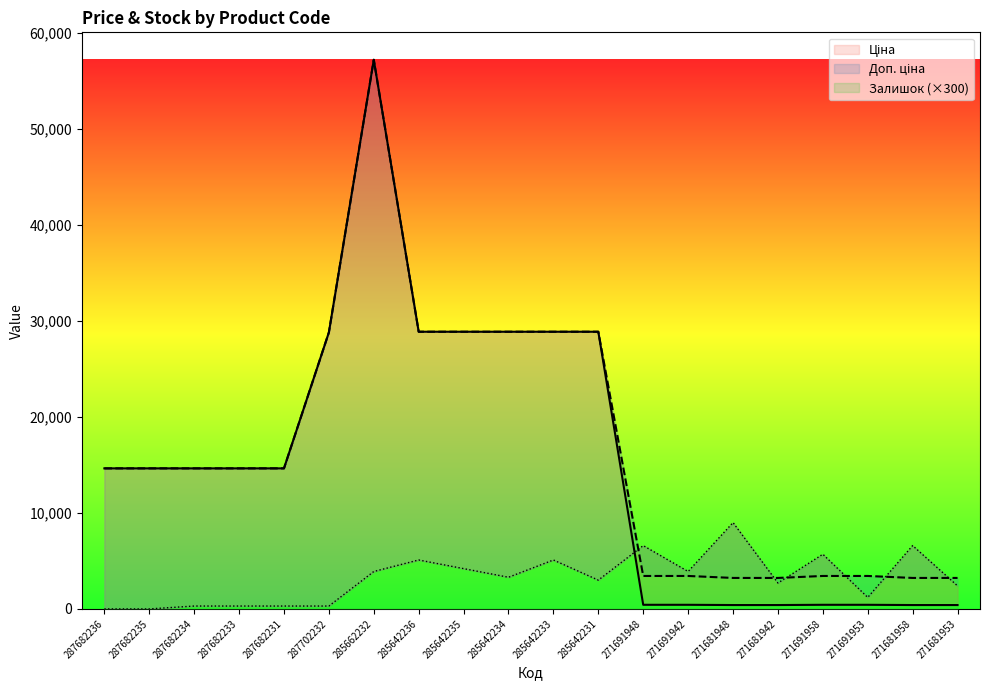

Reading left to right, what are all the values shown in this chart?

Ціна: 14649.6	14649.6	14649.6	14649.6	14649.6	28821.8	57235.5	28890.3	28890.3	28890.3	28890.3	28890.3	429.3	429.3	403.6	403.6	429.3	429.3	403.6	403.6
Доп. ціна: 14649.6	14649.6	14649.6	14649.6	14649.6	28821.8	57235.5	28890.3	28890.3	28890.3	28890.3	28890.3	3434.6	3434.6	3228.8	3228.8	3434.6	3434.6	3228.8	3228.8
Залишок: 0.0	0.0	300.0	300.0	300.0	300.0	3900.0	5100.0	4200.0	3300.0	5100.0	3000.0	6600.0	3900.0	9000.0	2700.0	5700.0	1200.0	6600.0	2400.0